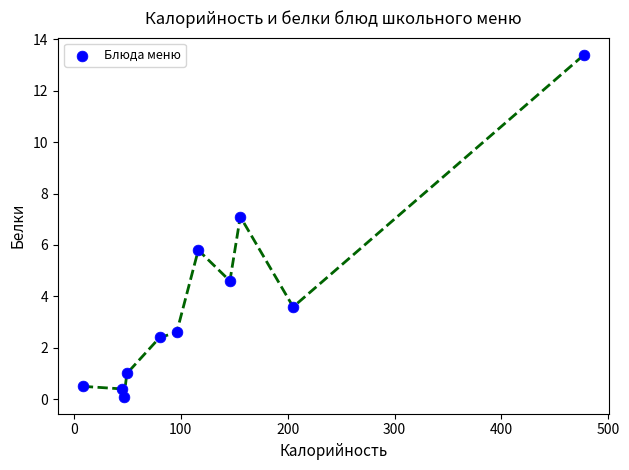

What Y value in the scatter plot is closest to 6?

5.8